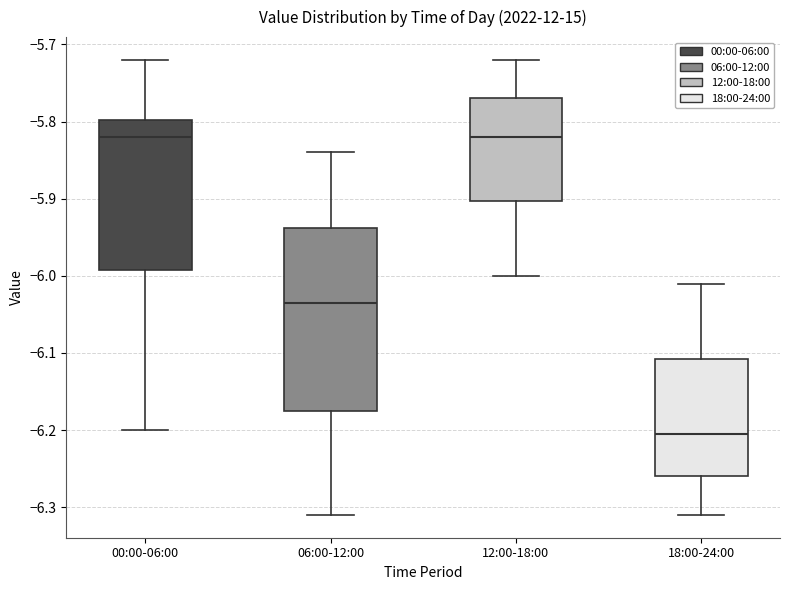

Comparing the boxes themselves (not the whiskers), which one is the tallest?

06:00-12:00